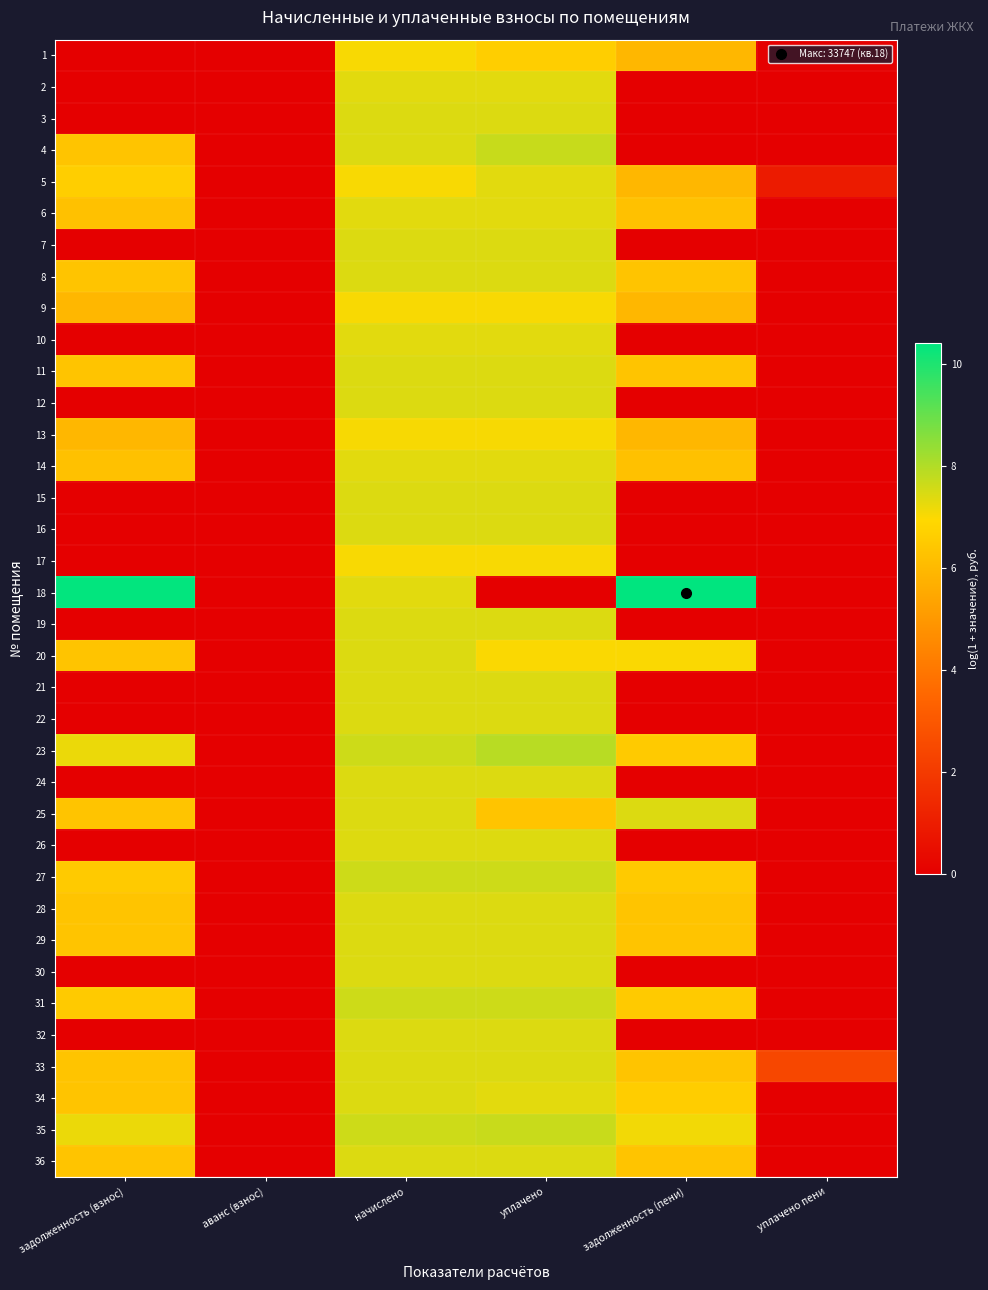

Reading left to right, extract all data points from this chart.

1: задолженность (взнос)=0.0	аванс (взнос)=0.0	начислено=7.0	уплачено=6.6	задолженность (пени)=5.9	уплачено пени=0.0
2: задолженность (взнос)=0.0	аванс (взнос)=0.0	начислено=7.3	уплачено=7.3	задолженность (пени)=0.0	уплачено пени=0.0
3: задолженность (взнос)=0.0	аванс (взнос)=0.0	начислено=7.4	уплачено=7.4	задолженность (пени)=0.0	уплачено пени=0.0
4: задолженность (взнос)=6.3	аванс (взнос)=0.0	начислено=7.4	уплачено=7.7	задолженность (пени)=0.0	уплачено пени=0.0
5: задолженность (взнос)=6.6	аванс (взнос)=0.0	начислено=7.0	уплачено=7.3	задолженность (пени)=5.9	уплачено пени=0.9
6: задолженность (взнос)=6.2	аванс (взнос)=0.0	начислено=7.3	уплачено=7.3	задолженность (пени)=6.2	уплачено пени=0.0
7: задолженность (взнос)=0.0	аванс (взнос)=0.0	начислено=7.4	уплачено=7.4	задолженность (пени)=0.0	уплачено пени=0.0
8: задолженность (взнос)=6.3	аванс (взнос)=0.0	начислено=7.4	уплачено=7.4	задолженность (пени)=6.3	уплачено пени=0.0
9: задолженность (взнос)=5.9	аванс (взнос)=0.0	начислено=7.0	уплачено=7.0	задолженность (пени)=5.9	уплачено пени=0.0
10: задолженность (взнос)=0.0	аванс (взнос)=0.0	начислено=7.3	уплачено=7.3	задолженность (пени)=0.0	уплачено пени=0.0
11: задолженность (взнос)=6.3	аванс (взнос)=0.0	начислено=7.4	уплачено=7.4	задолженность (пени)=6.3	уплачено пени=0.0
12: задолженность (взнос)=0.0	аванс (взнос)=0.0	начислено=7.4	уплачено=7.4	задолженность (пени)=0.0	уплачено пени=0.0
13: задолженность (взнос)=6.0	аванс (взнос)=0.0	начислено=7.1	уплачено=7.1	задолженность (пени)=6.0	уплачено пени=0.0
14: задолженность (взнос)=6.2	аванс (взнос)=0.0	начислено=7.3	уплачено=7.3	задолженность (пени)=6.2	уплачено пени=0.0
15: задолженность (взнос)=0.0	аванс (взнос)=0.0	начислено=7.4	уплачено=7.4	задолженность (пени)=0.0	уплачено пени=0.0
16: задолженность (взнос)=0.0	аванс (взнос)=0.0	начислено=7.4	уплачено=7.4	задолженность (пени)=0.0	уплачено пени=0.0
17: задолженность (взнос)=0.0	аванс (взнос)=0.0	начислено=7.0	уплачено=7.0	задолженность (пени)=0.0	уплачено пени=0.0
18: задолженность (взнос)=10.4	аванс (взнос)=0.0	начислено=7.3	уплачено=0.0	задолженность (пени)=10.4	уплачено пени=0.0
19: задолженность (взнос)=0.0	аванс (взнос)=0.0	начислено=7.4	уплачено=7.4	задолженность (пени)=0.0	уплачено пени=0.0
20: задолженность (взнос)=6.3	аванс (взнос)=0.0	начислено=7.4	уплачено=7.0	задолженность (пени)=7.0	уплачено пени=0.0
21: задолженность (взнос)=0.0	аванс (взнос)=0.0	начислено=7.4	уплачено=7.4	задолженность (пени)=0.0	уплачено пени=0.0
22: задолженность (взнос)=0.0	аванс (взнос)=0.0	начислено=7.4	уплачено=7.4	задолженность (пени)=0.0	уплачено пени=0.0
23: задолженность (взнос)=7.2	аванс (взнос)=0.0	начислено=7.6	уплачено=7.9	задолженность (пени)=6.5	уплачено пени=0.0
24: задолженность (взнос)=0.0	аванс (взнос)=0.0	начислено=7.4	уплачено=7.4	задолженность (пени)=0.0	уплачено пени=0.0
25: задолженность (взнос)=6.3	аванс (взнос)=0.0	начислено=7.4	уплачено=6.3	задолженность (пени)=7.4	уплачено пени=0.0
26: задолженность (взнос)=0.0	аванс (взнос)=0.0	начислено=7.4	уплачено=7.4	задолженность (пени)=0.0	уплачено пени=0.0
27: задолженность (взнос)=6.5	аванс (взнос)=0.0	начислено=7.6	уплачено=7.6	задолженность (пени)=6.5	уплачено пени=0.0
28: задолженность (взнос)=6.3	аванс (взнос)=0.0	начислено=7.4	уплачено=7.4	задолженность (пени)=6.3	уплачено пени=0.0
29: задолженность (взнос)=6.3	аванс (взнос)=0.0	начислено=7.4	уплачено=7.4	задолженность (пени)=6.3	уплачено пени=0.0
30: задолженность (взнос)=0.0	аванс (взнос)=0.0	начислено=7.4	уплачено=7.4	задолженность (пени)=0.0	уплачено пени=0.0
31: задолженность (взнос)=6.5	аванс (взнос)=0.0	начислено=7.6	уплачено=7.6	задолженность (пени)=6.5	уплачено пени=0.0
32: задолженность (взнос)=0.0	аванс (взнос)=0.0	начислено=7.4	уплачено=7.4	задолженность (пени)=0.0	уплачено пени=0.0
33: задолженность (взнос)=6.3	аванс (взнос)=0.0	начислено=7.4	уплачено=7.4	задолженность (пени)=6.3	уплачено пени=2.4
34: задолженность (взнос)=6.3	аванс (взнос)=0.0	начислено=7.4	уплачено=7.3	задолженность (пени)=6.6	уплачено пени=0.0
35: задолженность (взнос)=7.2	аванс (взнос)=0.0	начислено=7.6	уплачено=7.7	задолженность (пени)=7.1	уплачено пени=0.0
36: задолженность (взнос)=6.3	аванс (взнос)=0.0	начислено=7.4	уплачено=7.4	задолженность (пени)=6.3	уплачено пени=0.0